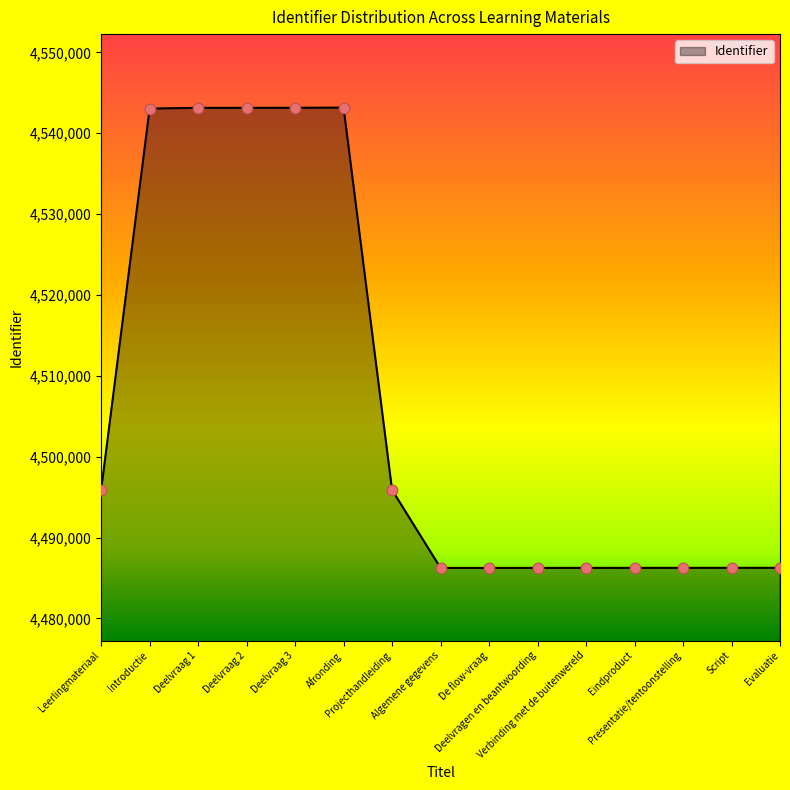

Approximately how many times larger is the value at Presentatie/tentoonstelling compared to Evaluatie?

1.0